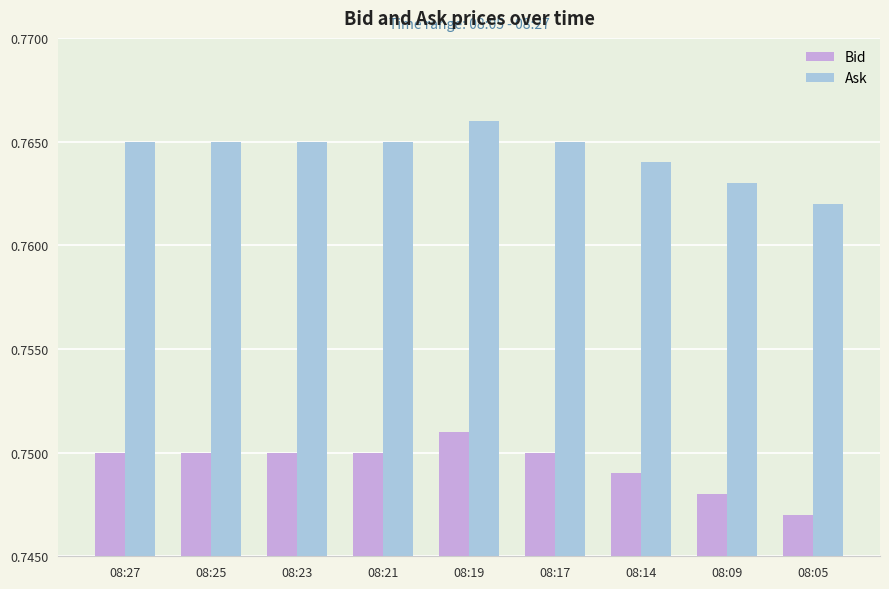

Which category has the lowest value across all series?

08:05